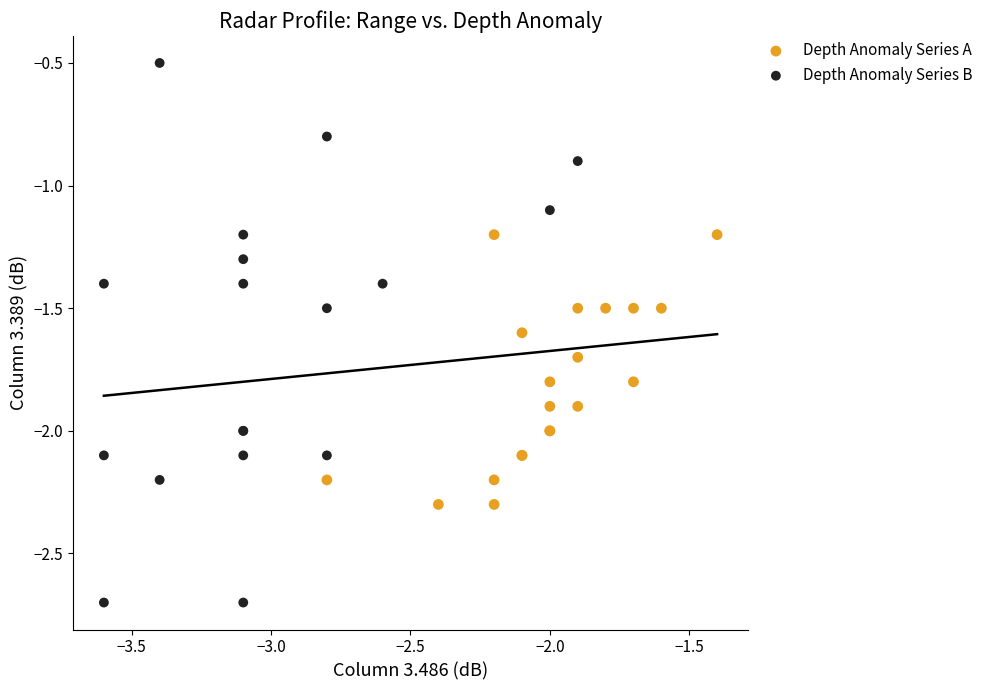

Which series reaches the minimum Y coordinate?

Depth Anomaly Series B